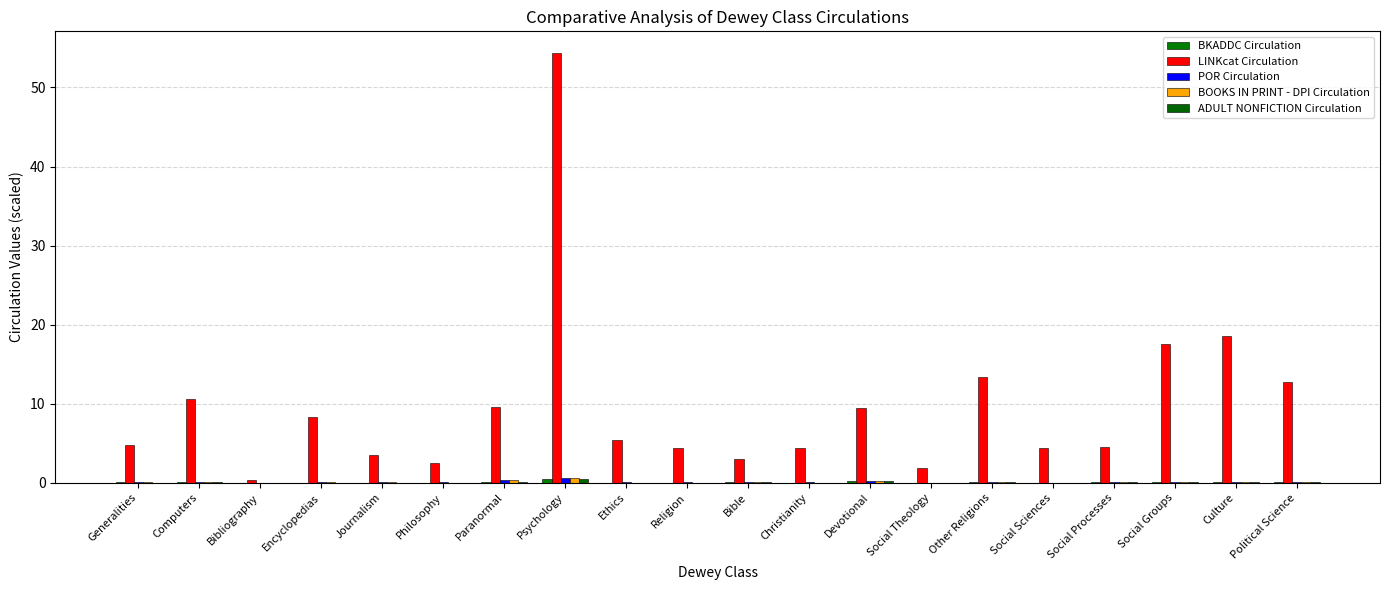

How many groups of bars are there?

20